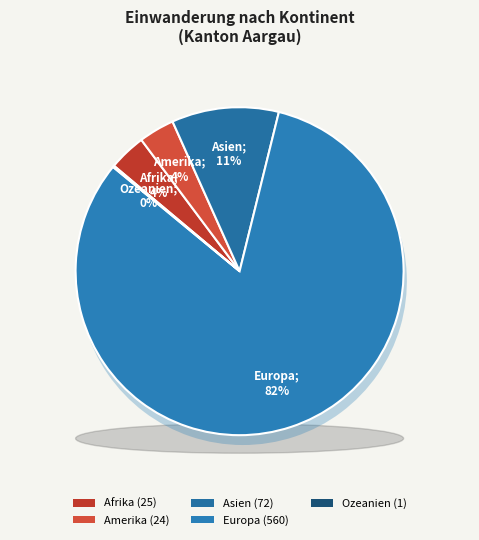

The Amerika slice represents 4% of the pie. True or false?

True